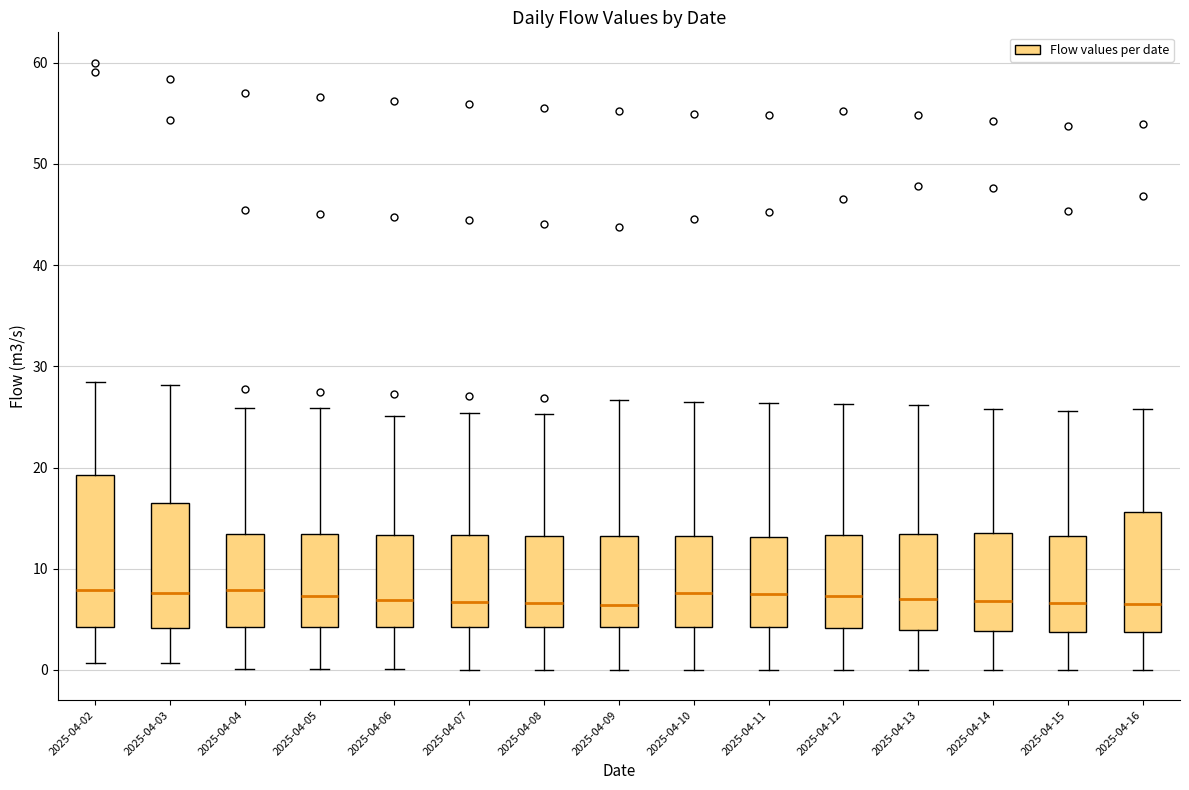

Comparing the boxes themselves (not the whiskers), which one is the tallest?

2025-04-02